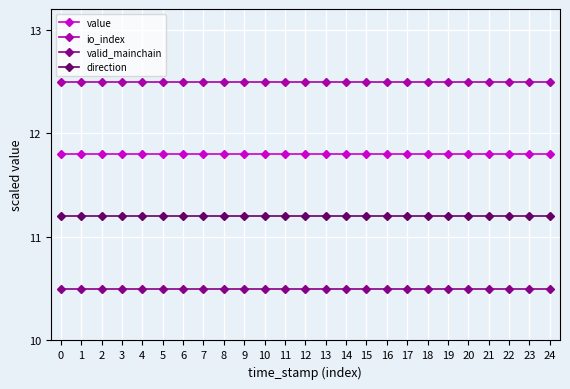

What are all the series names shown in the legend?

value, io_index, valid_mainchain, direction